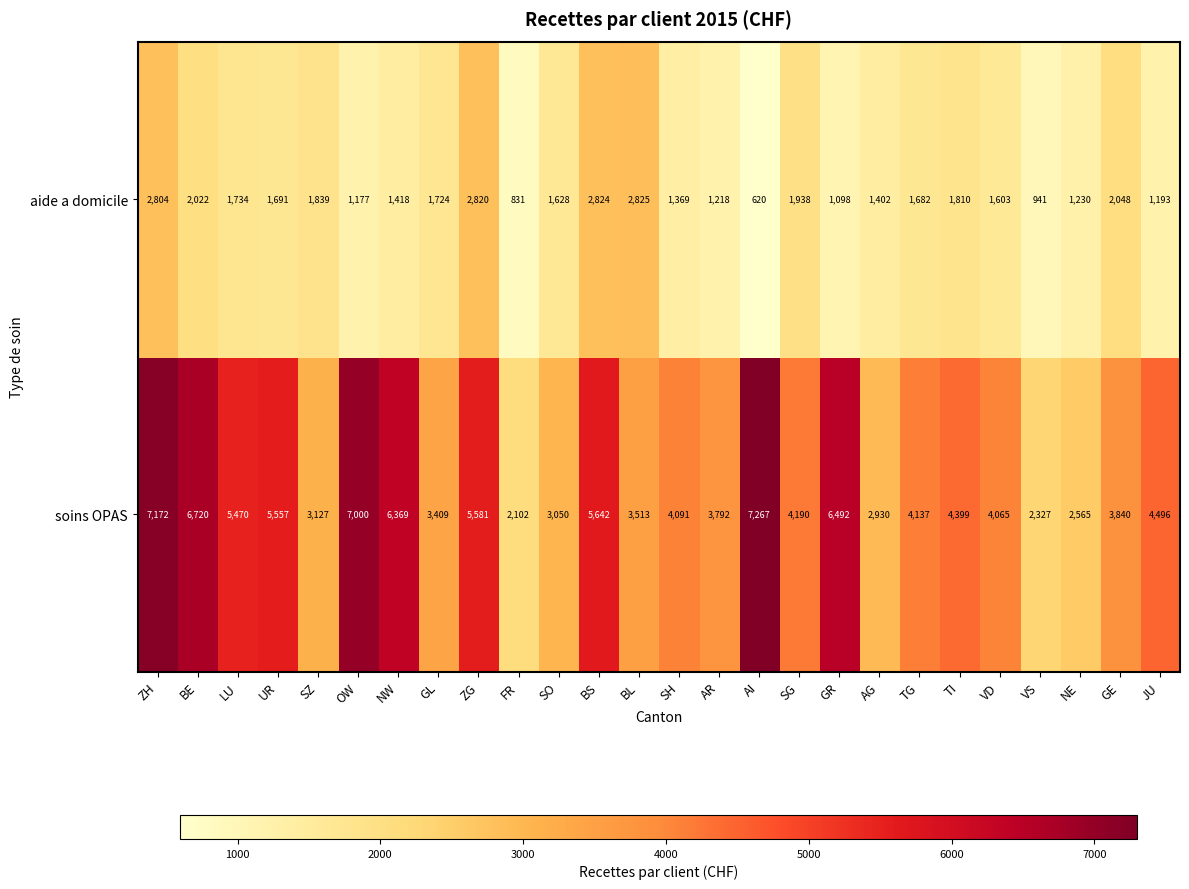

What is the sum of the aide a domicile values at BE and FR?

2853